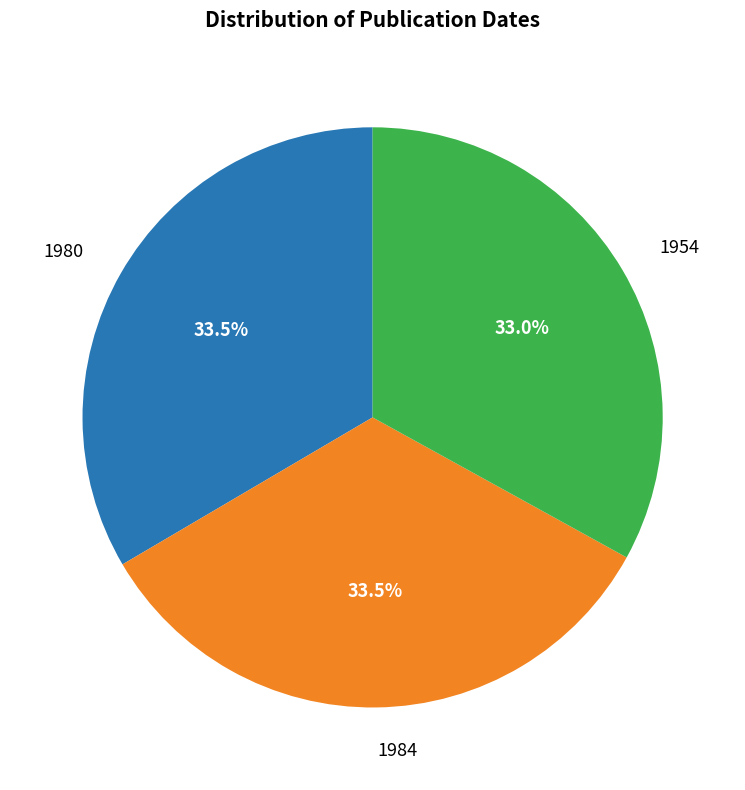

Does 1984 account for over 50% of the chart?

No